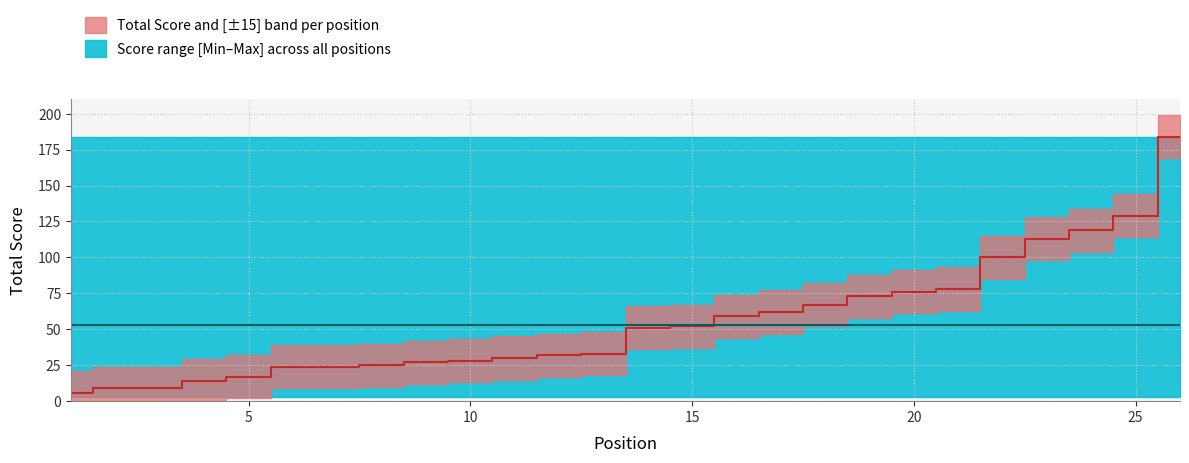

Reading left to right, what are all the values shown in this chart?

1=6	2=9	3=9	4=14	5=17	6=24	7=24	8=25	9=27	10=28	11=30	12=32	13=33	14=51	15=52	16=59	17=62	18=67	19=73	20=76	21=78	22=100	23=113	24=119	25=129	26=184